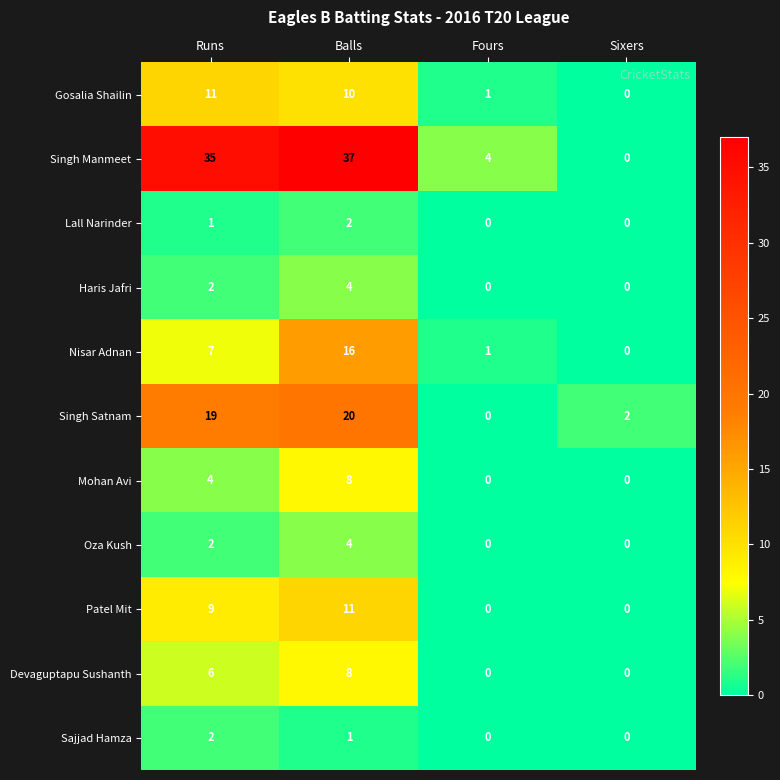

Where is Lall Narinder nearest to the value 1?

Runs